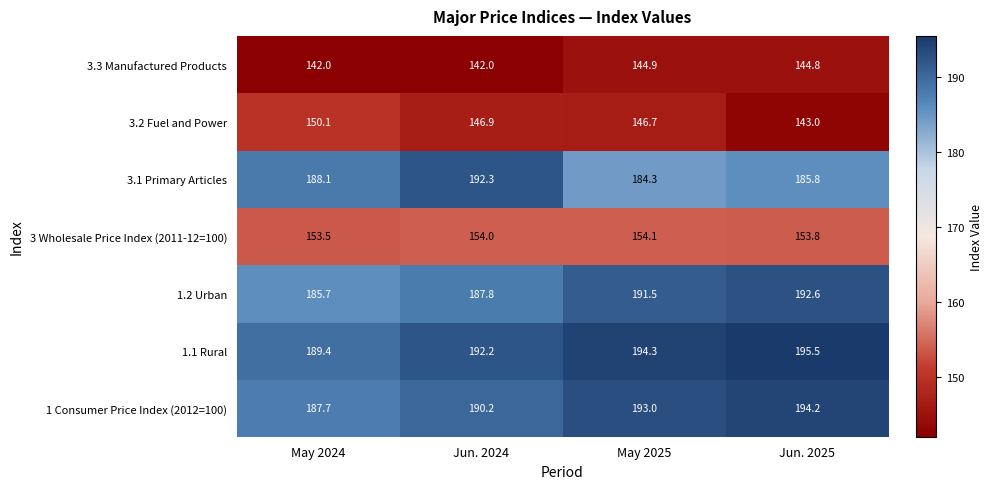

What is the difference between the 3 Wholesale Price Index (2011-12=100) values at May 2025 and Jun. 2025?

0.3